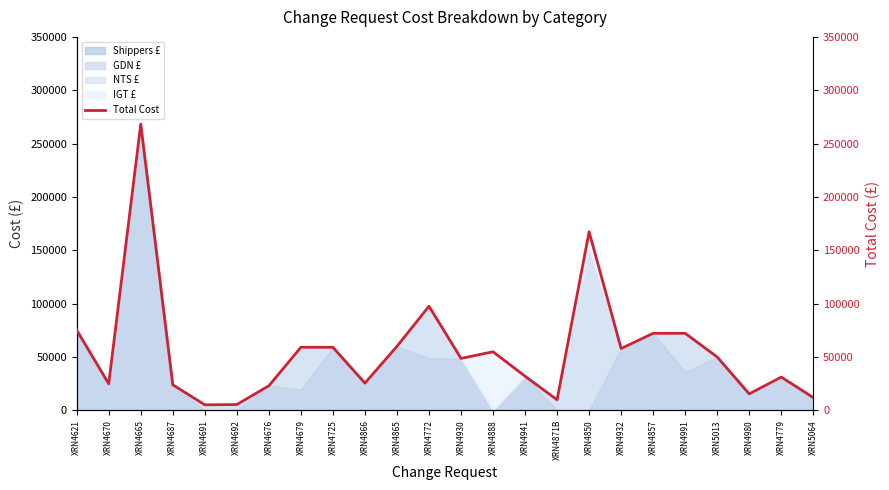

Does the chart have visible grid lines?

No